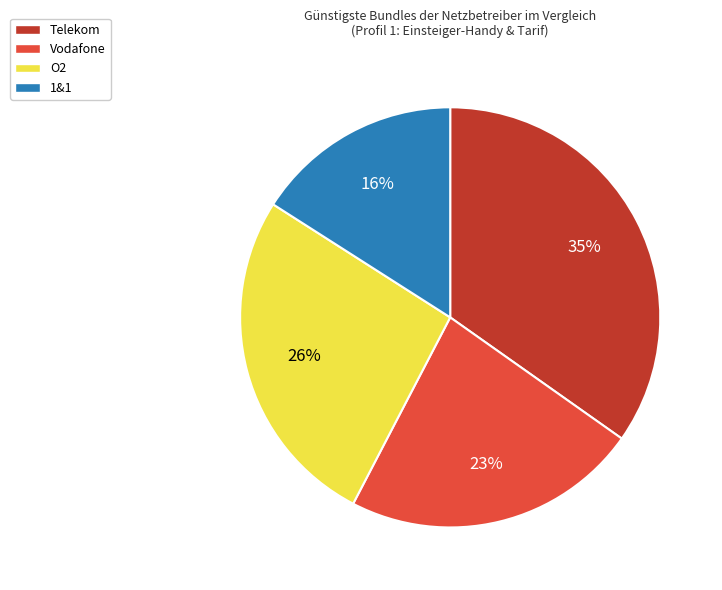

Is there any slice that represents more than half of the pie?

No